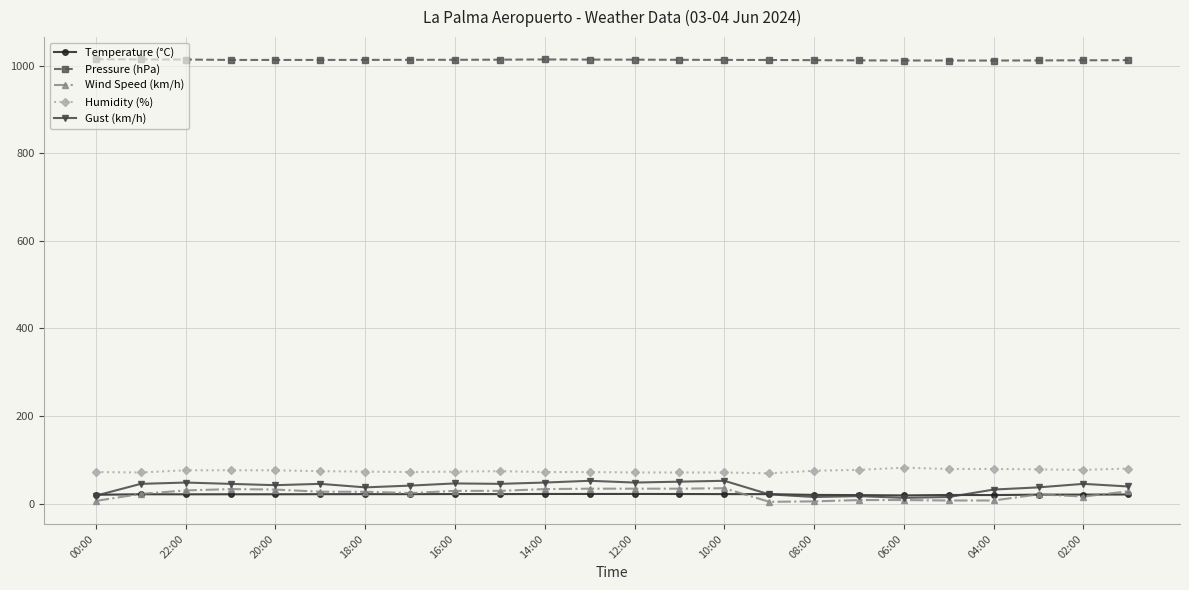

What is the value of the Humidity (%) point at the 13th from the left?

71.0